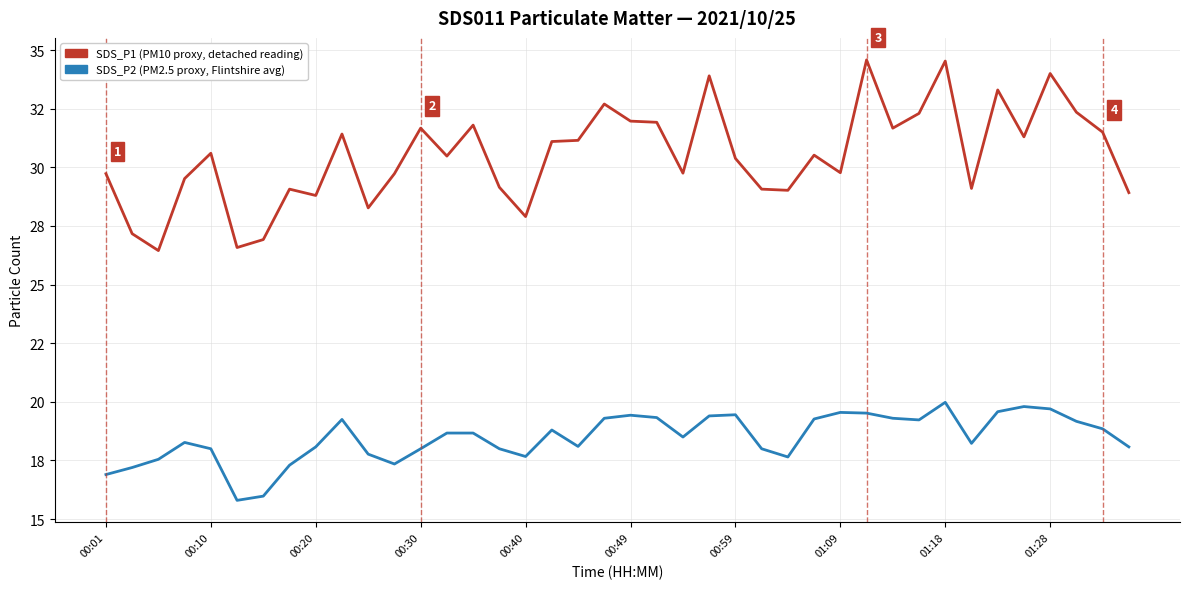

What are all the series names shown in the legend?

SDS_P1 (PM10 proxy, detached reading), SDS_P2 (PM2.5 proxy, Flintshire avg)